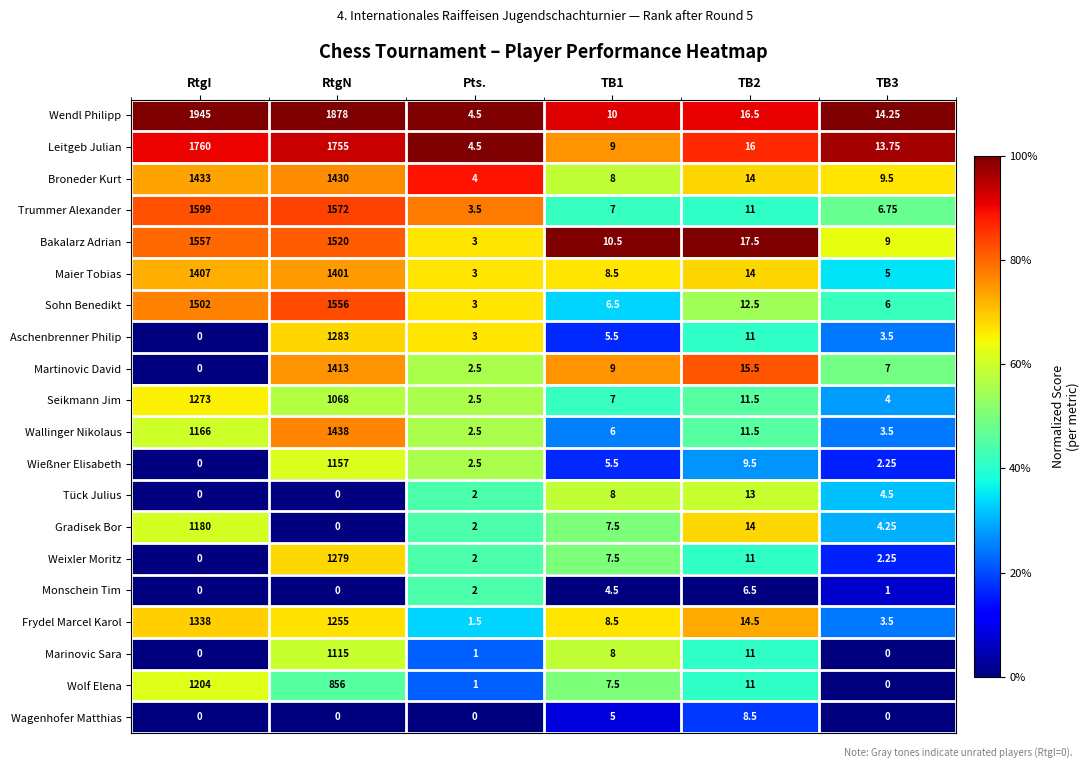

Is the value of Weixler Moritz at TB1 greater than the value of Maier Tobias at TB3?

Yes